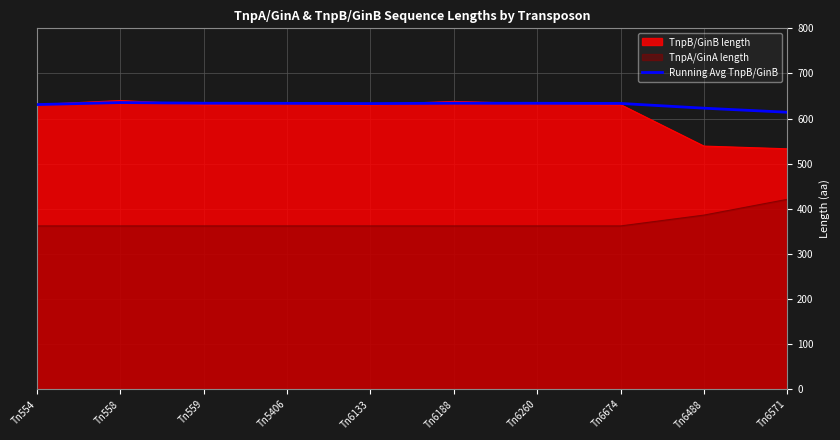

The value at Tn554 is 1135.6. True or false?

False